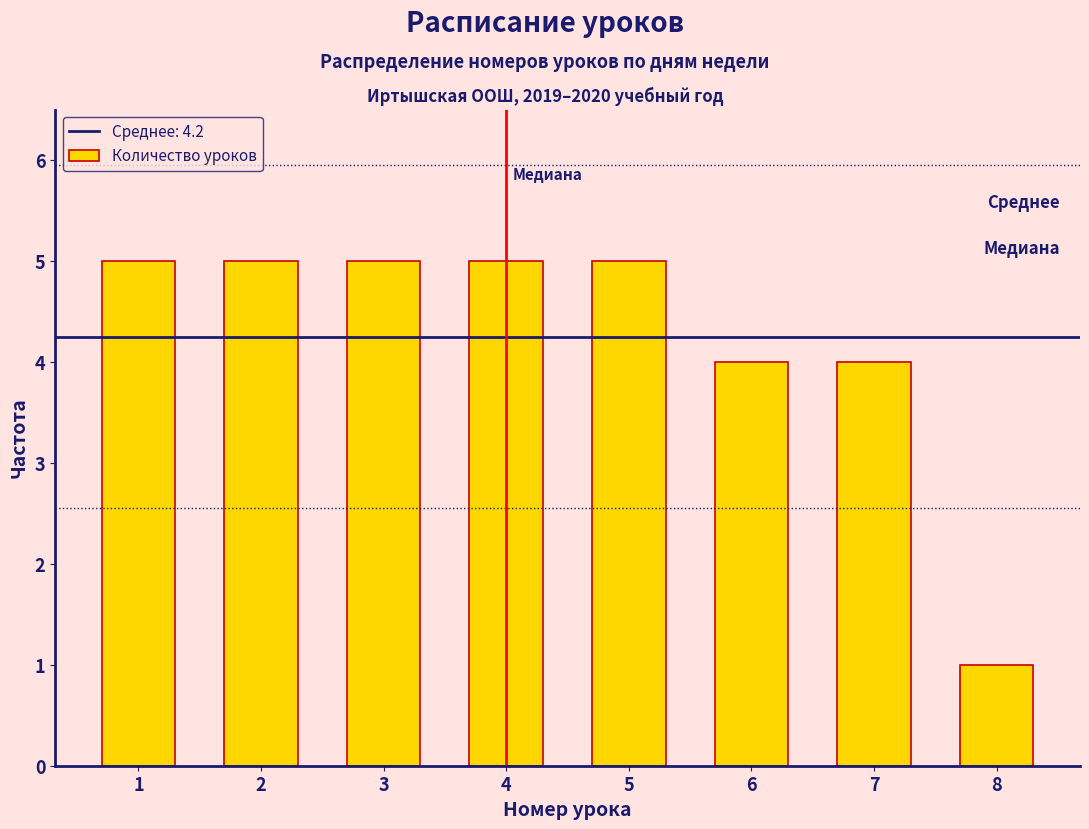

How tall is the bar that spans 5.5 to 6.5 on the x-axis? The values are not printed on the chart, so give them approximately, as read against the axis.

4